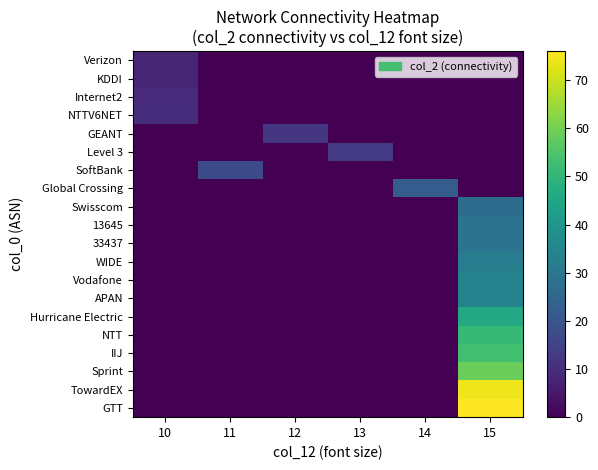

Reading left to right, extract all data points from this chart.

GTT: 10=0	11=0	12=0	13=0	14=0	15=76
TowardEX: 10=0	11=0	12=0	13=0	14=0	15=74
Sprint: 10=0	11=0	12=0	13=0	14=0	15=59
IIJ: 10=0	11=0	12=0	13=0	14=0	15=53
NTT: 10=0	11=0	12=0	13=0	14=0	15=51
Hurricane Electric: 10=0	11=0	12=0	13=0	14=0	15=46
APAN: 10=0	11=0	12=0	13=0	14=0	15=34
Vodafone: 10=0	11=0	12=0	13=0	14=0	15=34
WIDE: 10=0	11=0	12=0	13=0	14=0	15=32
33437: 10=0	11=0	12=0	13=0	14=0	15=29
13645: 10=0	11=0	12=0	13=0	14=0	15=29
Swisscom: 10=0	11=0	12=0	13=0	14=0	15=27
Global Crossing: 10=0	11=0	12=0	13=0	14=22	15=0
SoftBank: 10=0	11=17	12=0	13=0	14=0	15=0
Level 3: 10=0	11=0	12=0	13=13	14=0	15=0
GEANT: 10=0	11=0	12=12	13=0	14=0	15=0
NTTV6NET: 10=10	11=0	12=0	13=0	14=0	15=0
Internet2: 10=9	11=0	12=0	13=0	14=0	15=0
KDDI: 10=8	11=0	12=0	13=0	14=0	15=0
Verizon: 10=8	11=0	12=0	13=0	14=0	15=0